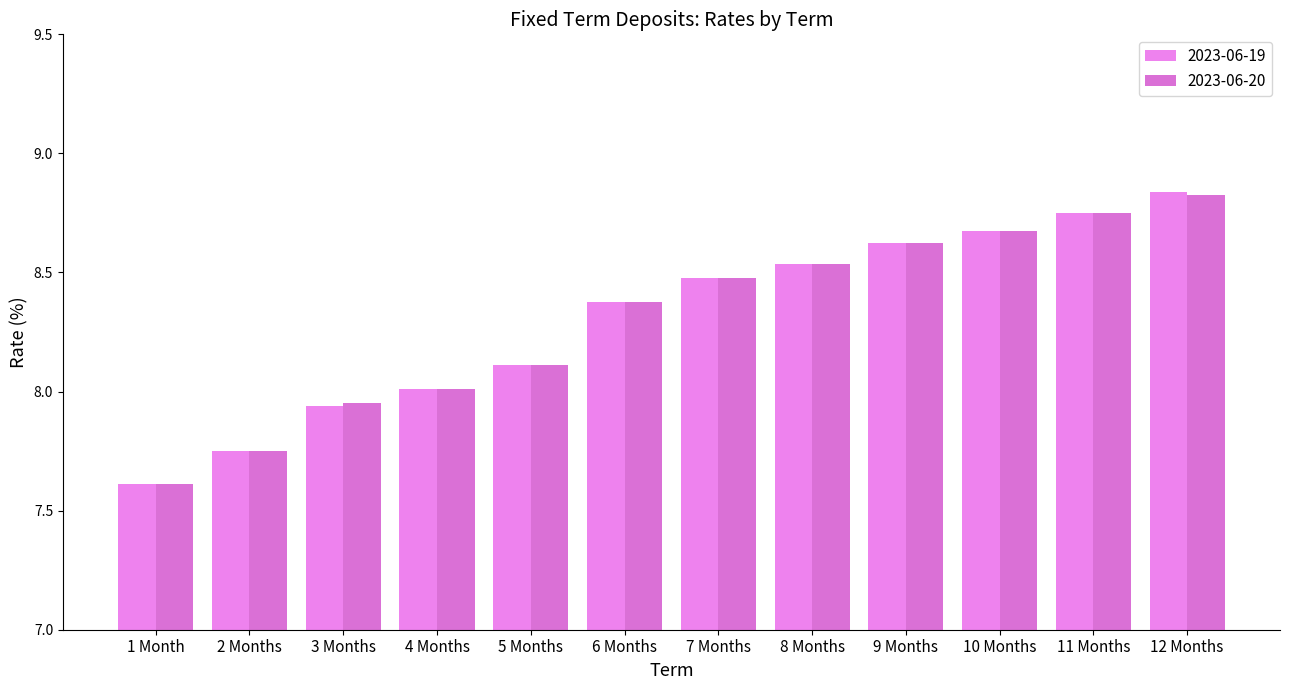

How many data points in 2023-06-19 are above 8?

9